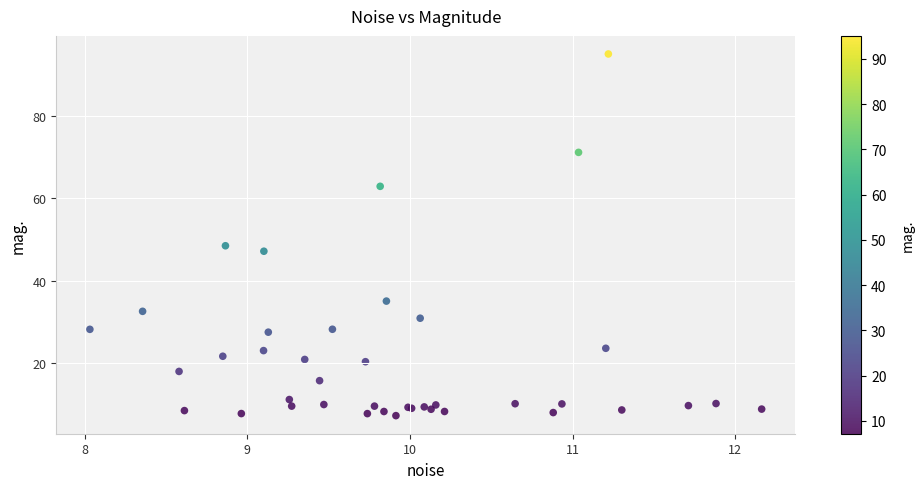

What Y value in the scatter plot is closest to 51?

48.5